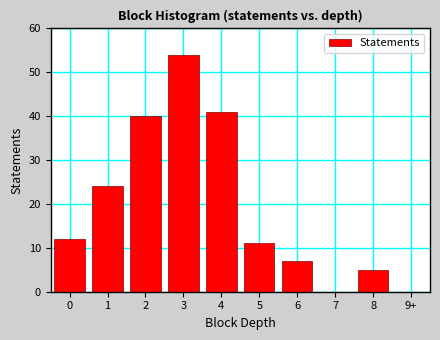

Reading left to right, list all the values displayed in this chart.

0=12	1=24	2=40	3=54	4=41	5=11	6=7	7=0	8=5	9+=0